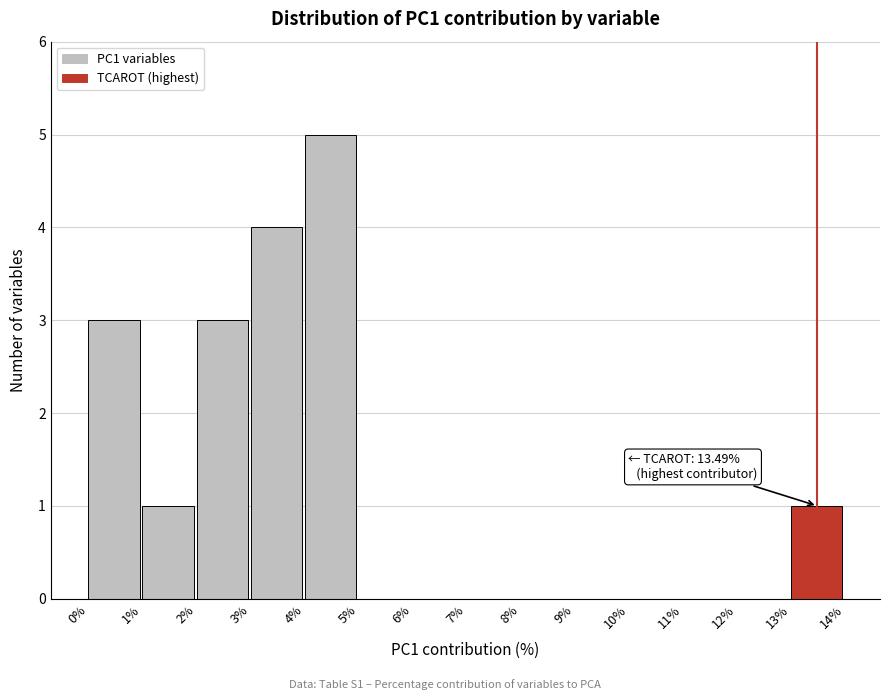

Which range on the x-axis has the tallest bar?

4% to 5%